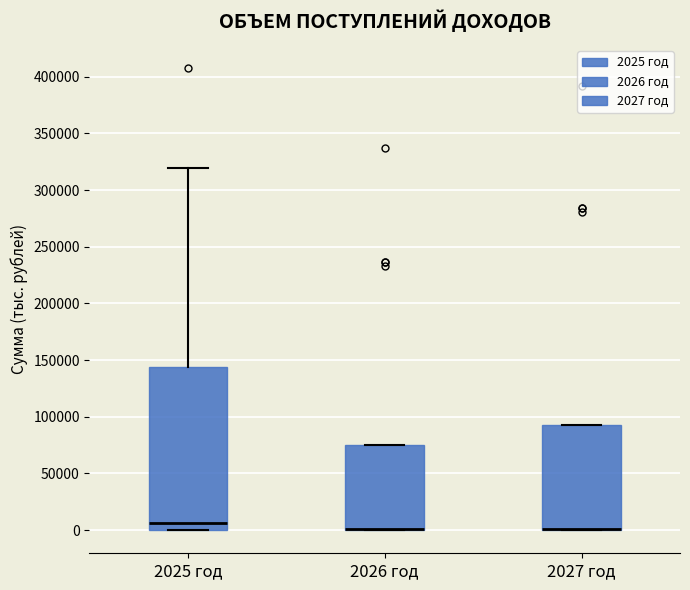

Comparing the boxes themselves (not the whiskers), which one is the tallest?

2025 год